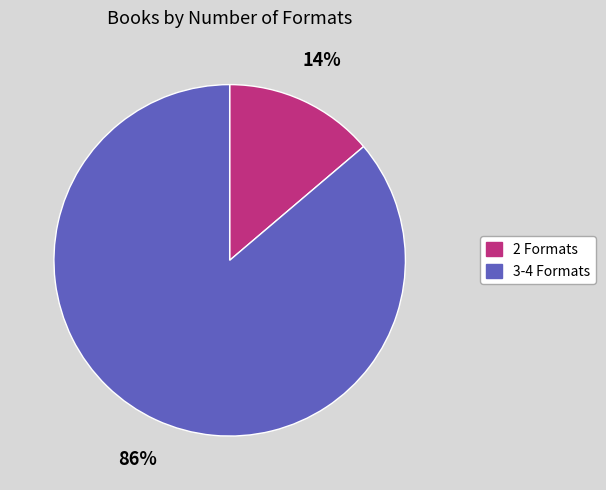

To the nearest percent, what is the average slice percentage?

50%